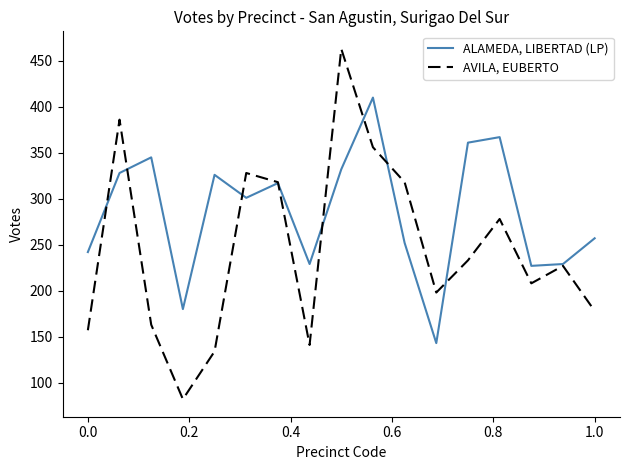

Does the chart have visible grid lines?

No